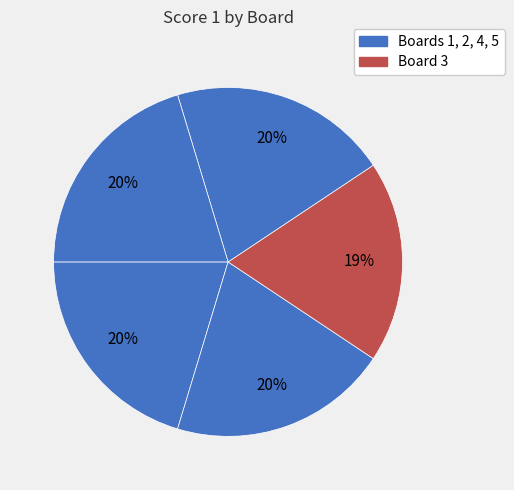

Count the number of slices in the pie.

5